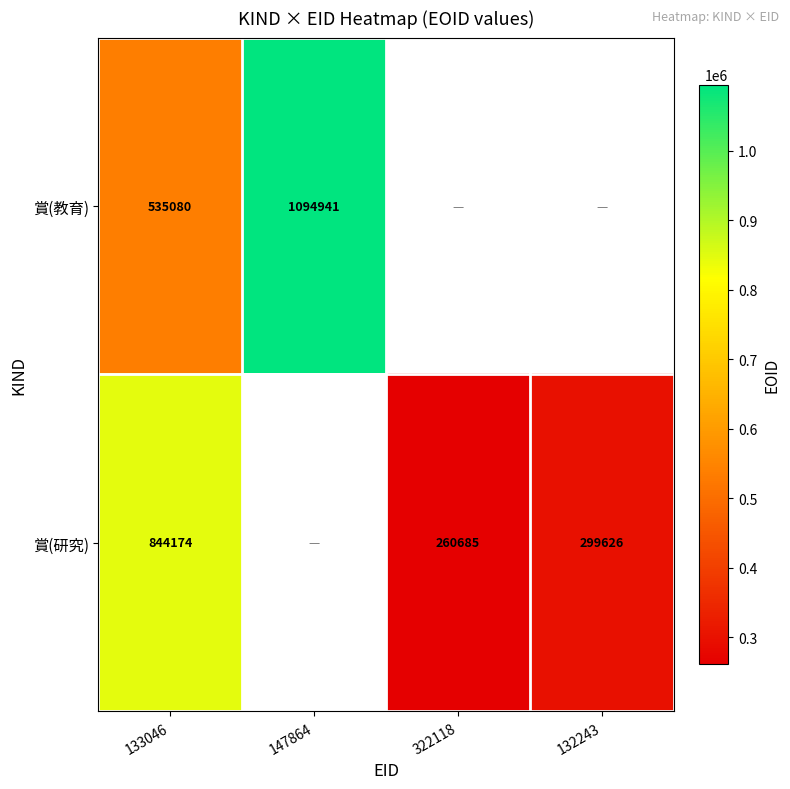

What is the total value across all series at 133046?

1379254